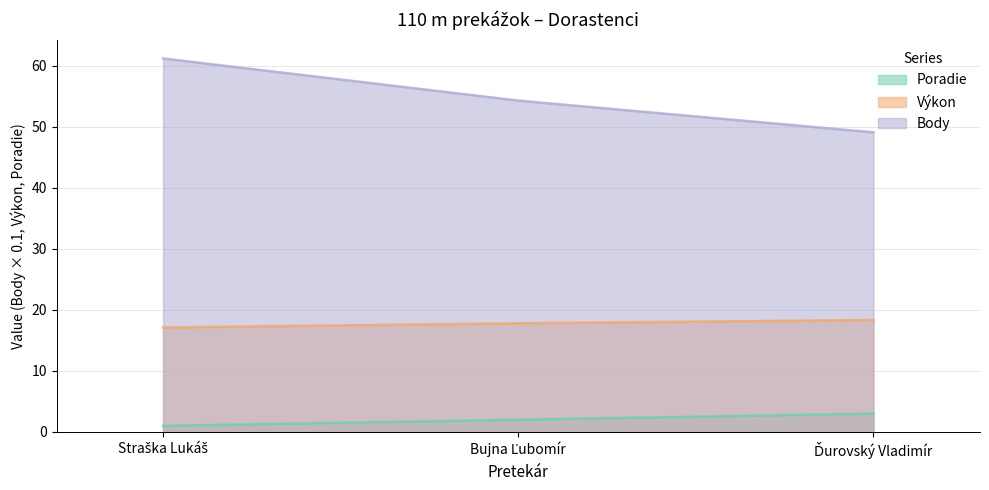

Reading left to right, list all the values displayed in this chart.

Poradie: Straška Lukáš=1.0	Bujna Ľubomír=2.0	Ďurovský Vladimír=3.0
Výkon: Straška Lukáš=17.1	Bujna Ľubomír=17.8	Ďurovský Vladimír=18.4
Body: Straška Lukáš=61.2	Bujna Ľubomír=54.3	Ďurovský Vladimír=49.1